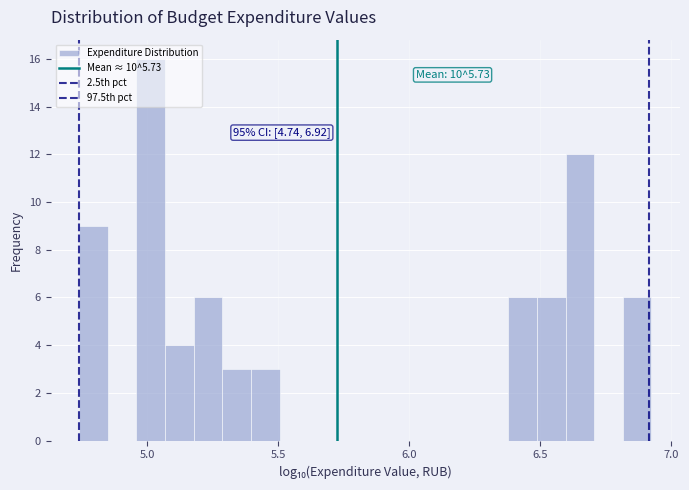

Around what value on the x-axis is the tallest bar? Give the approximate position of its centre, as read against the axis.

5.00